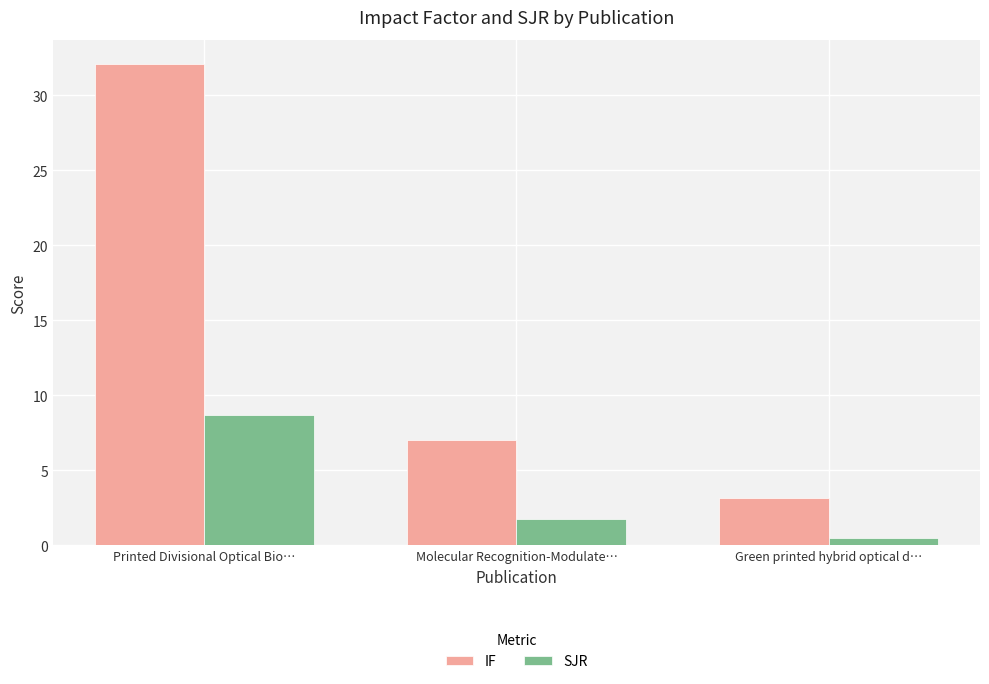

What is the smallest value displayed?

0.5